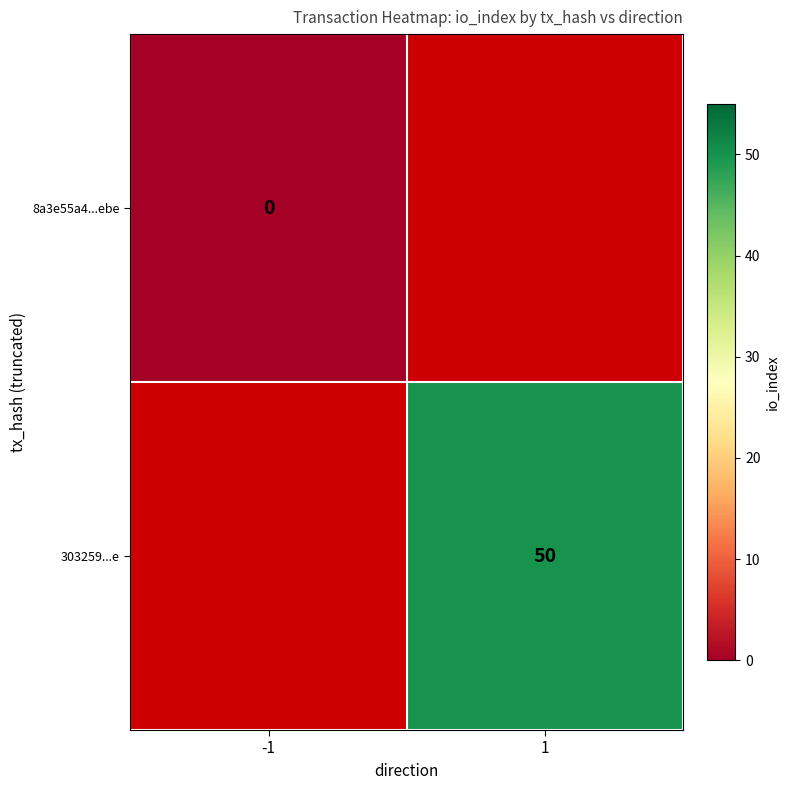

The 303259...e series shows 68.1 at 1. True or false?

False